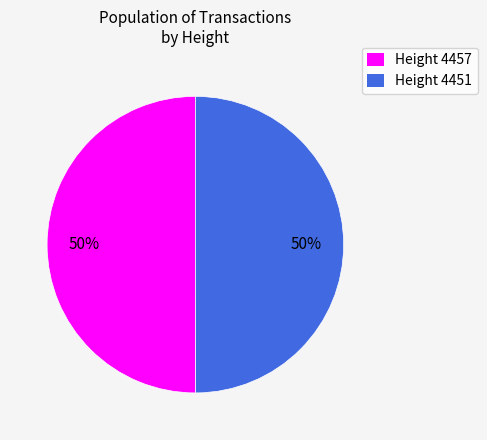

To the nearest percent, what portion does Height 4451 represent?

50%